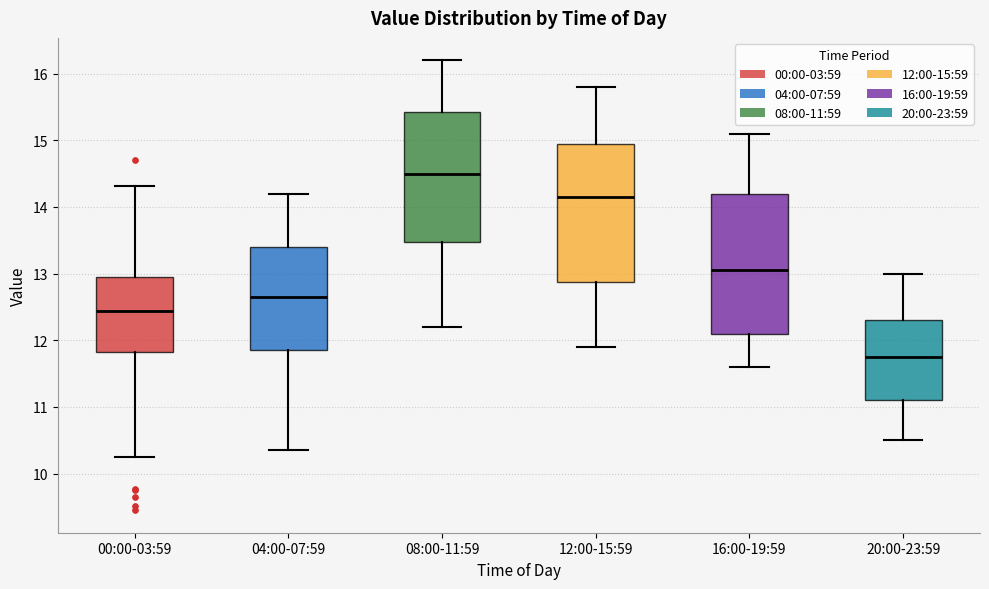

Which box has the lowest median line?

20:00-23:59